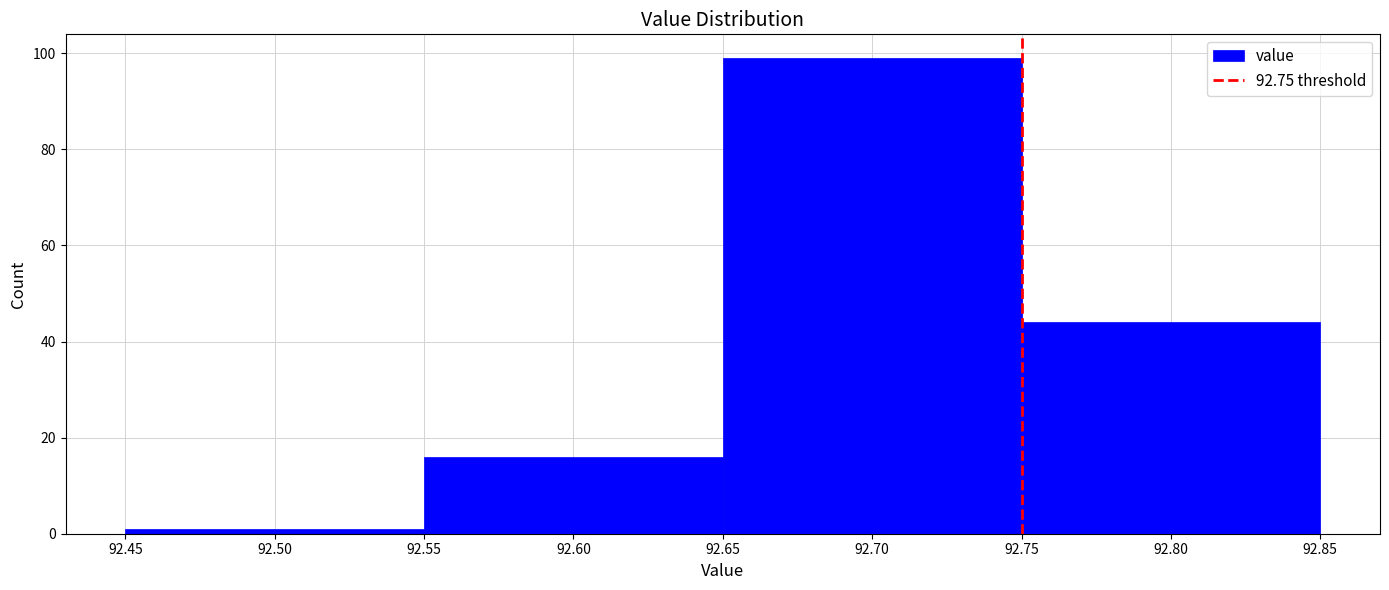

What is the height of the bar covering 92.75 to 92.85 on the x-axis? The values are not printed on the chart, so give them approximately, as read against the axis.

44